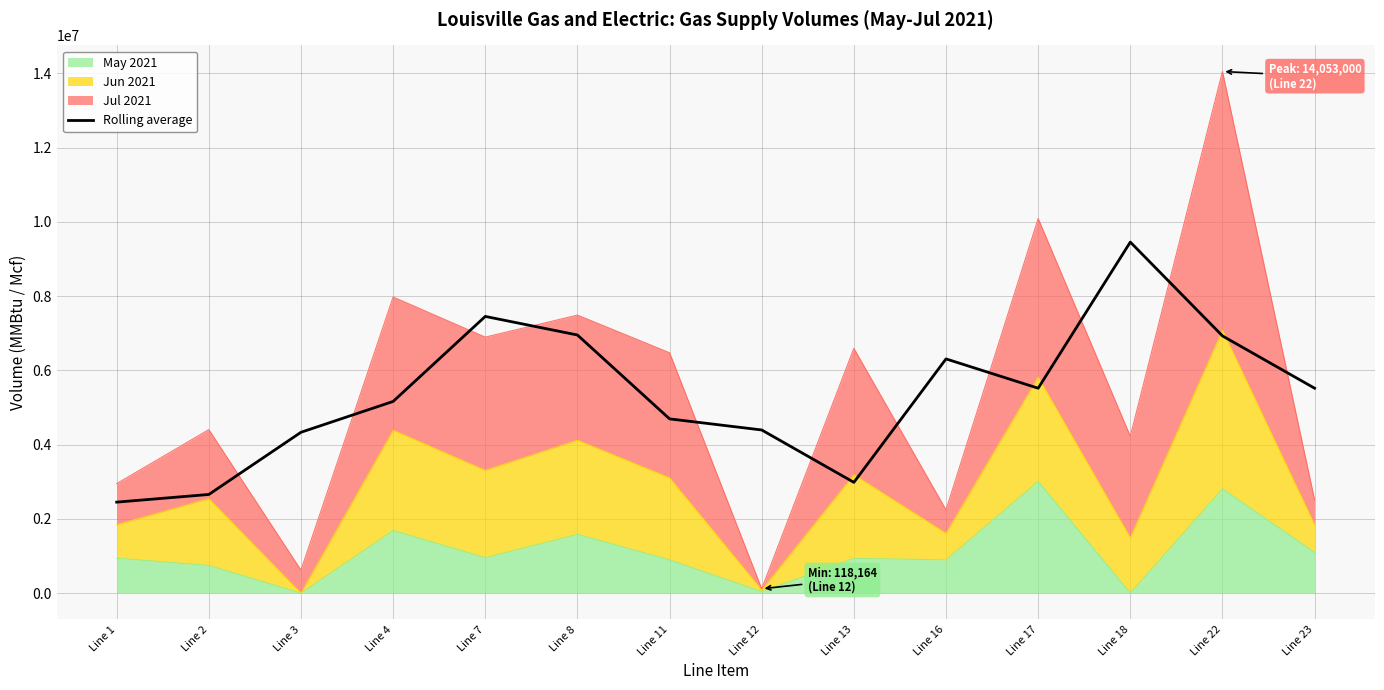

The value at Line 7 is 2904020.3. True or false?

False